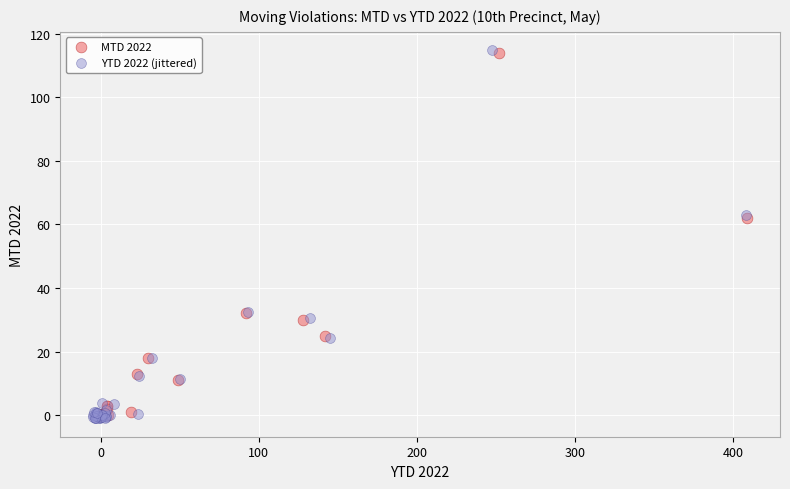

What are all the series names shown in the legend?

MTD 2022, YTD 2022 (jittered)